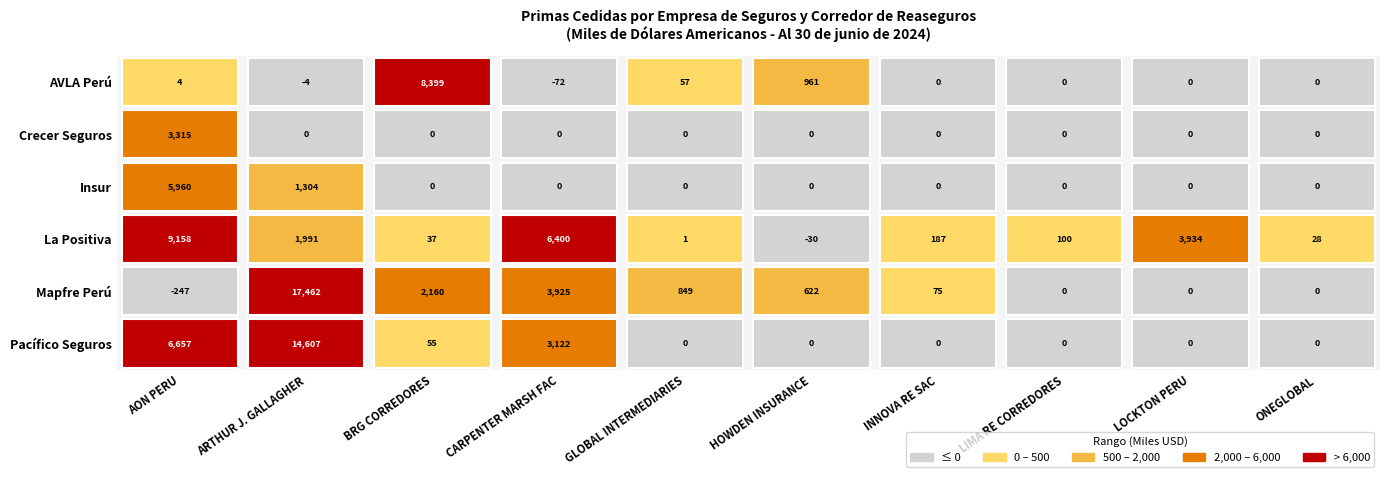

At which category is the sum across all series the highest?

ARTHUR J. GALLAGHER